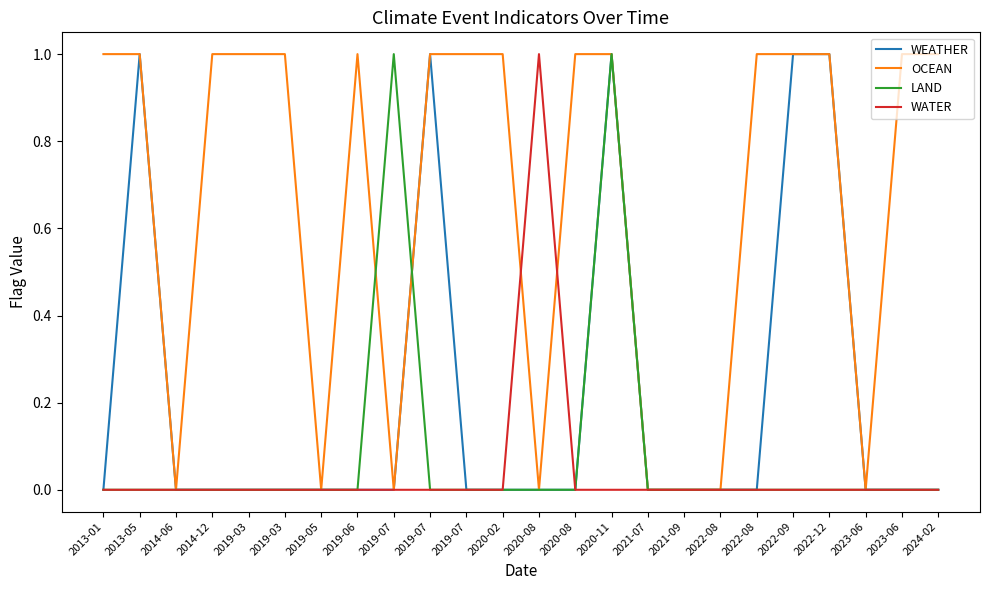

The WEATHER series shows 0 at 2019-06. True or false?

True